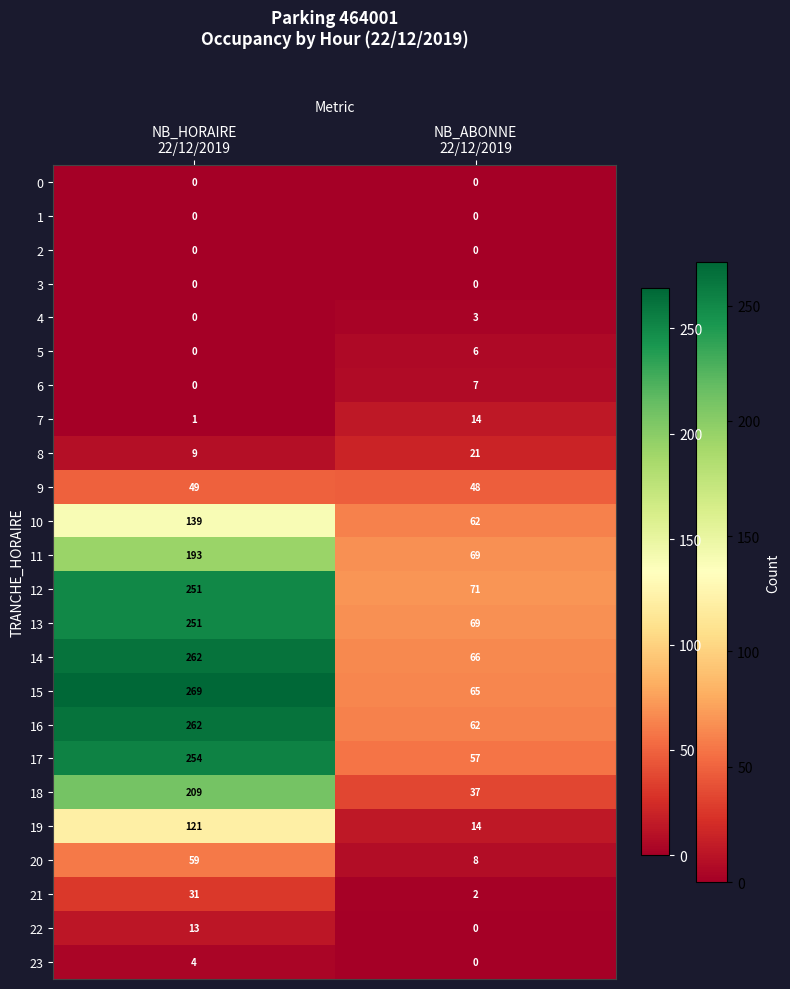

At which category does the chart reach its peak across all series?

NB_HORAIRE
22/12/2019